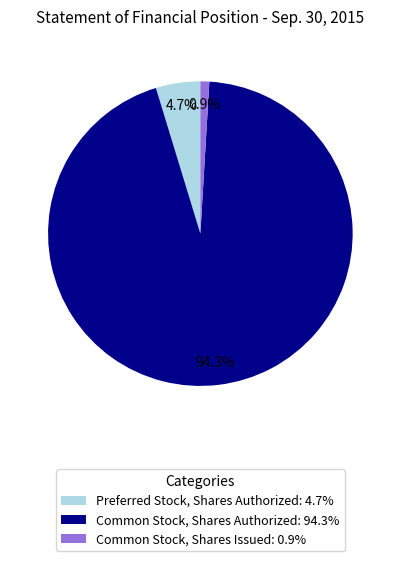

What is the ratio of the value at Preferred Stock, Shares Authorized: 4.7% to the value at Common Stock, Shares Issued: 0.9%?

5.0